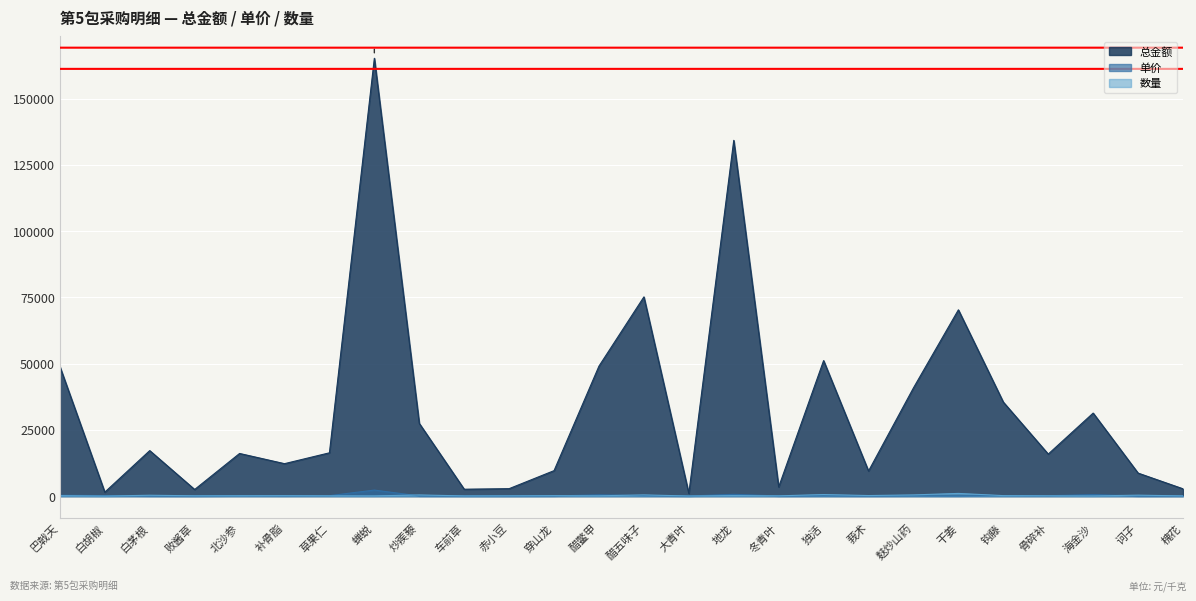

Which series changed the most between 冬青叶 and 干姜?

总金额